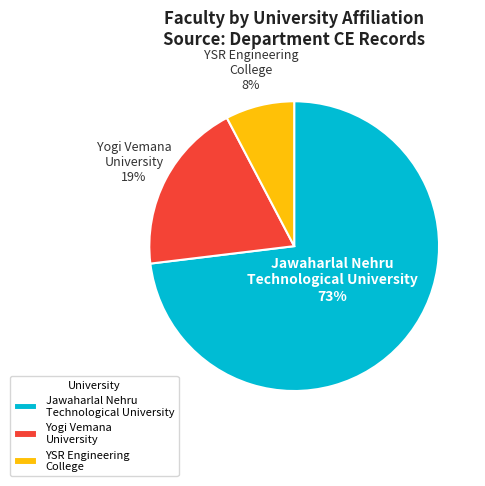

How many segments does this pie chart have?

3